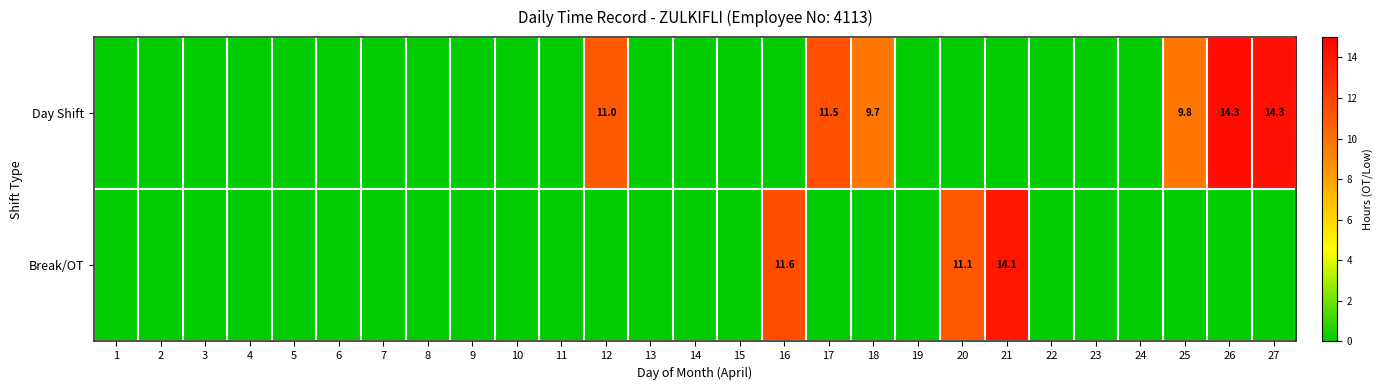

The value of Break/OT at 16 is 17.2. True or false?

False